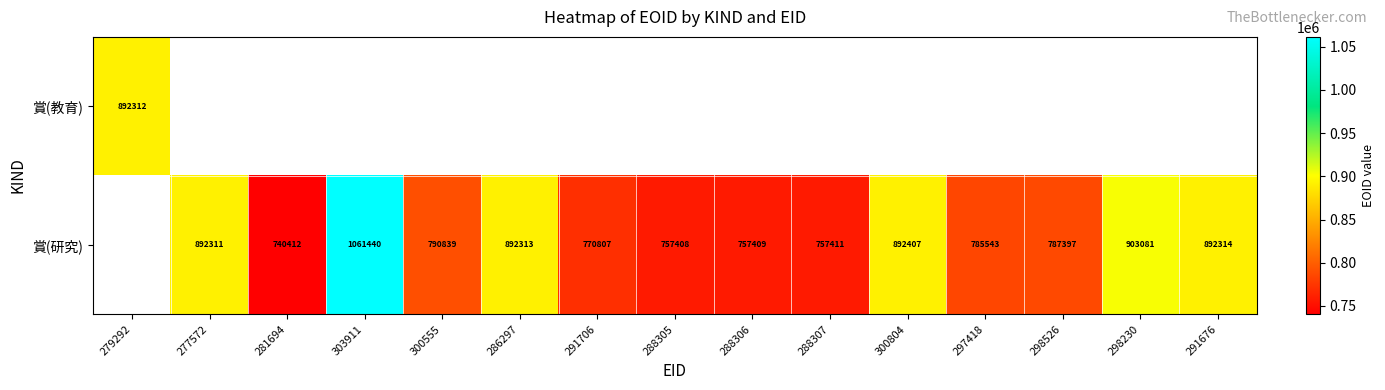

True or false: 賞(研究) has a value of 757411 at 288307.

True